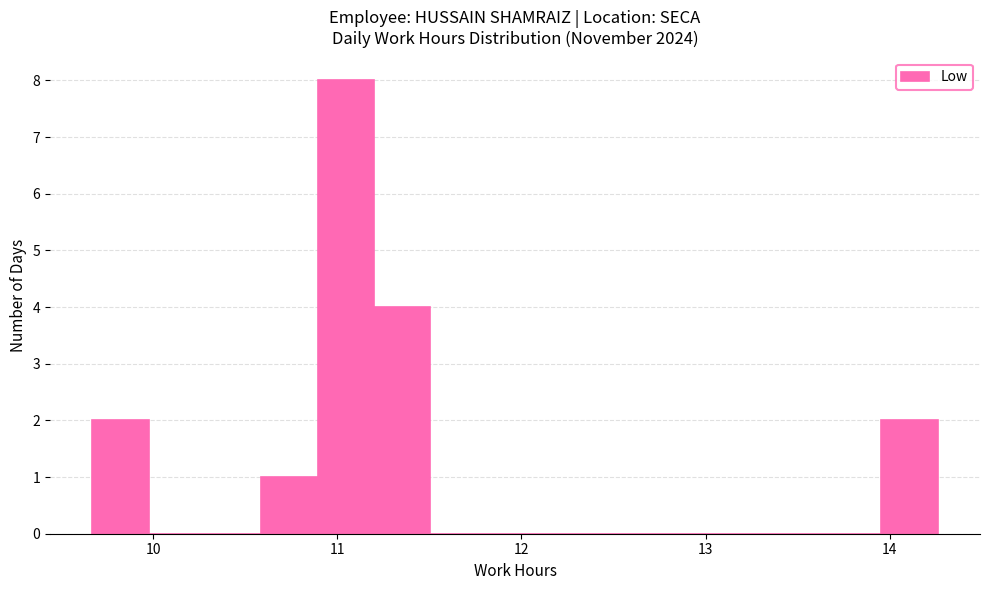

Around what value on the x-axis is the tallest bar? Give the approximate position of its centre, as read against the axis.

11.0